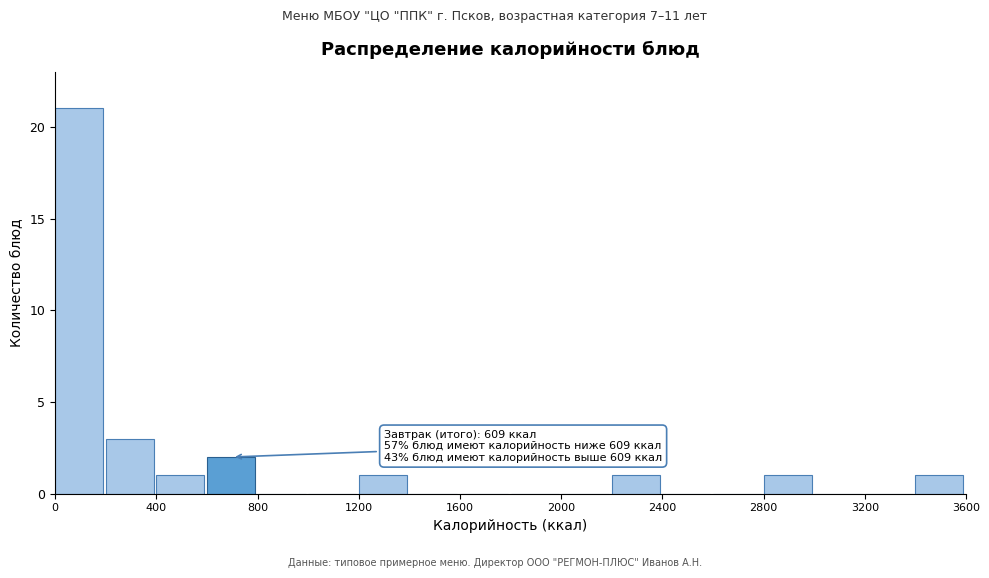

Over which range of the x-axis is the bar tallest?

0 to 200